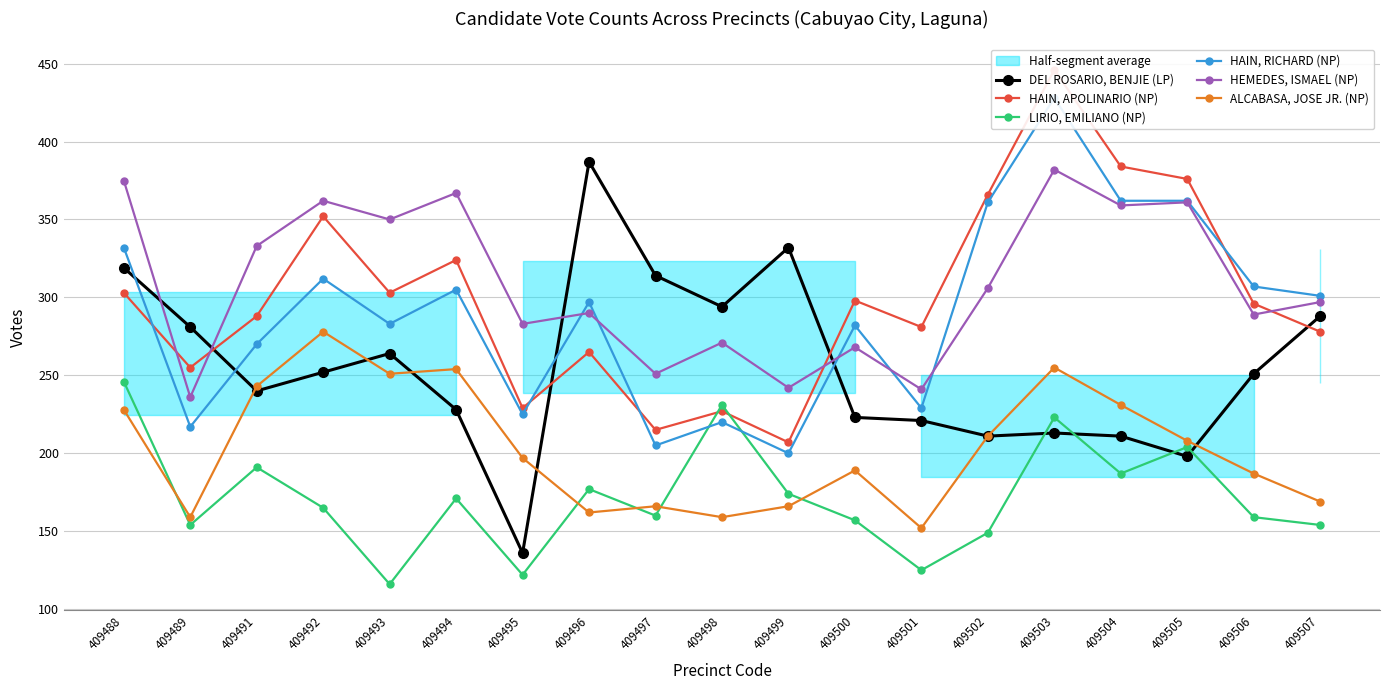

Rank the categories by HAIN, APOLINARIO (NP) value from lowest to highest.

409499, 409497, 409498, 409495, 409489, 409496, 409507, 409501, 409491, 409506, 409500, 409488, 409493, 409494, 409492, 409502, 409505, 409504, 409503